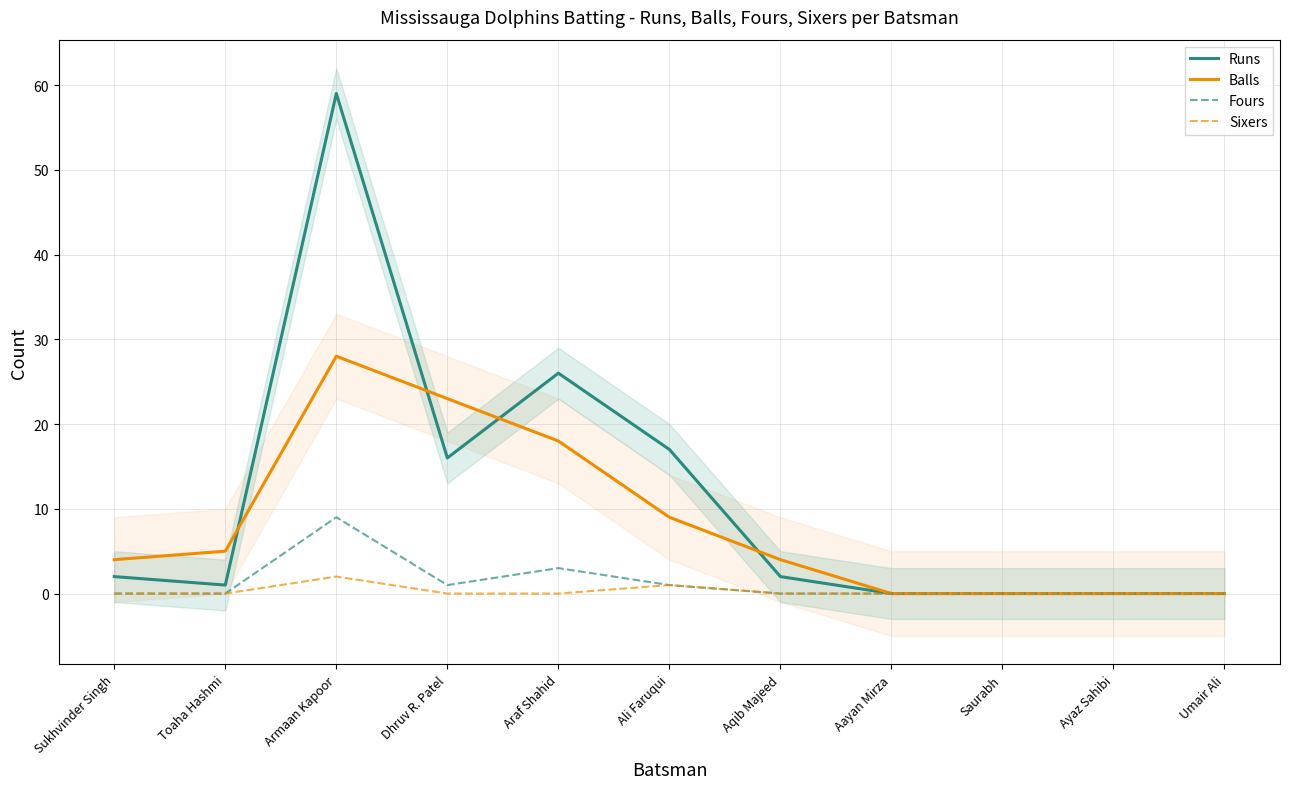

What are all the series names shown in the legend?

Runs, Balls, Fours, Sixers